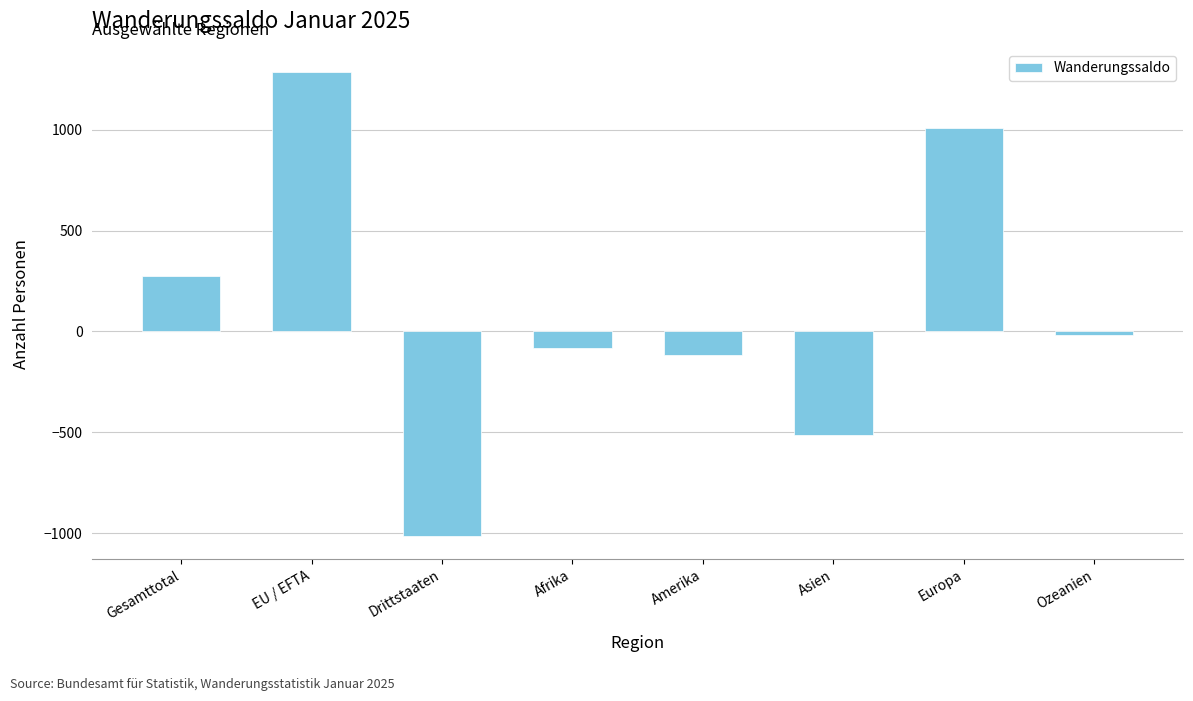

Rank the categories by value from lowest to highest.

Drittstaaten, Asien, Amerika, Afrika, Ozeanien, Gesamttotal, Europa, EU / EFTA